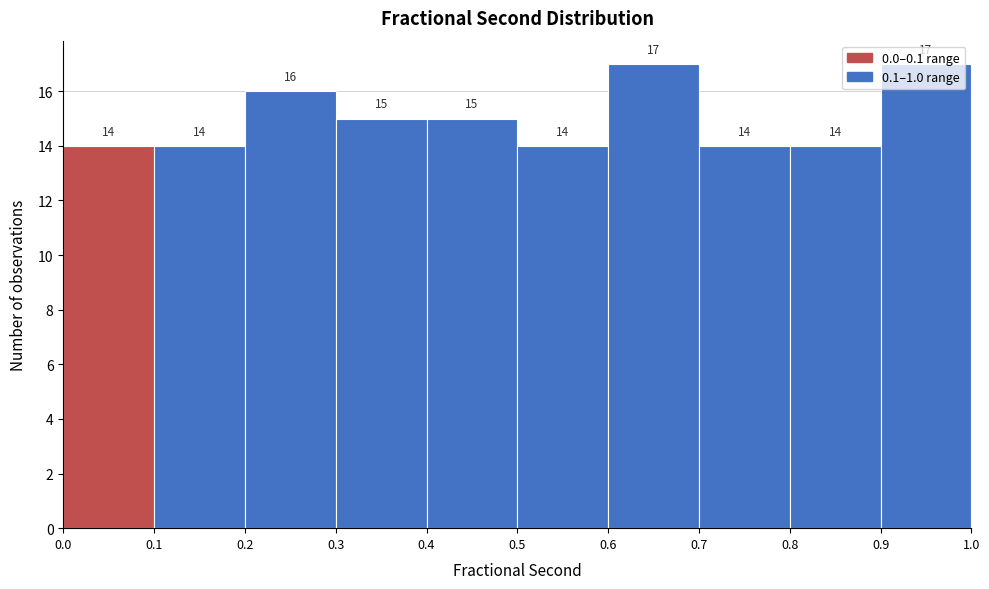

Reading left to right, transcribe this chart: for each bar, give the range it covers on the x-axis and its height.

0.0 to 0.1: 14
0.1 to 0.2: 14
0.2 to 0.3: 16
0.3 to 0.4: 15
0.4 to 0.5: 15
0.5 to 0.6: 14
0.6 to 0.7: 17
0.7 to 0.8: 14
0.8 to 0.9: 14
0.9 to 1.0: 17